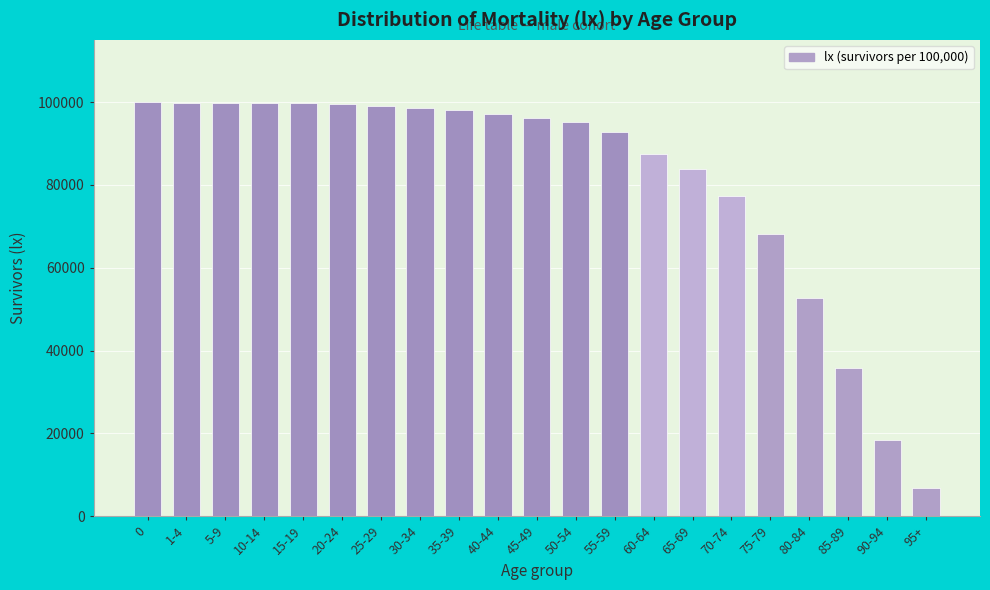

Between 90-94 and 95+, which is larger?

90-94